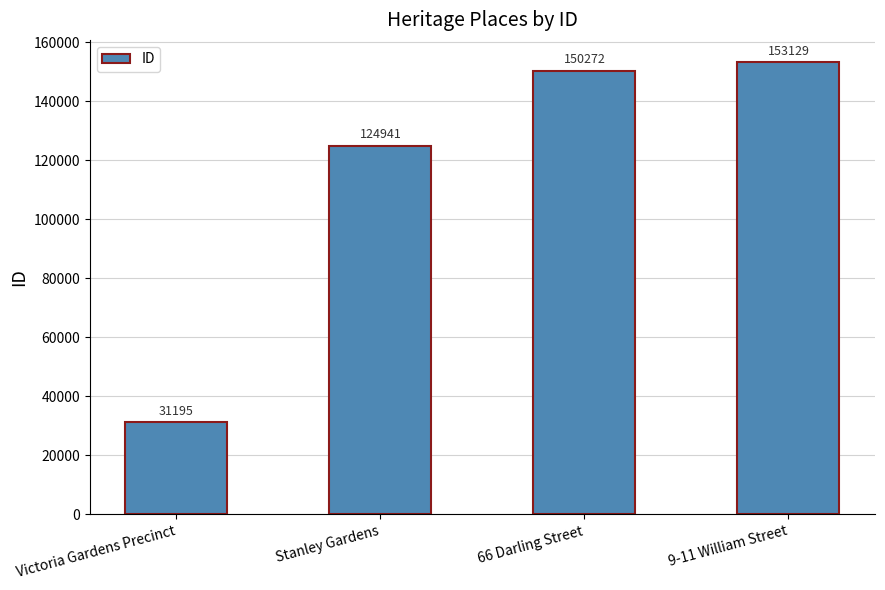

Which category has the highest value across all series?

9-11 William Street